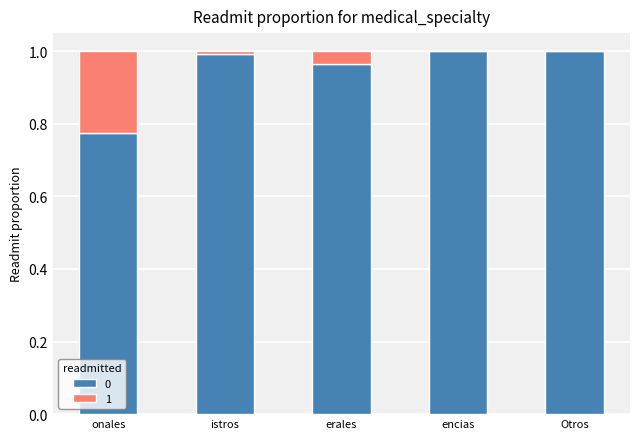

What is the sum of all 0 values?

4.7